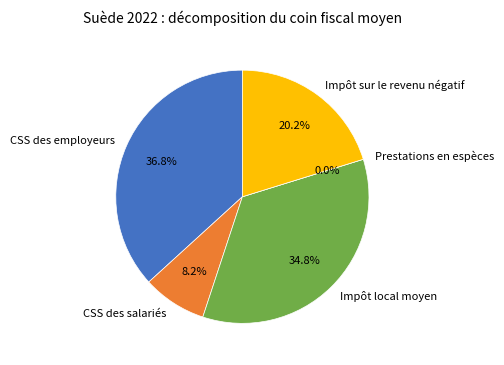

To the nearest percent, what is the combined percentage of CSS des salariés and Prestations en espèces?

8%